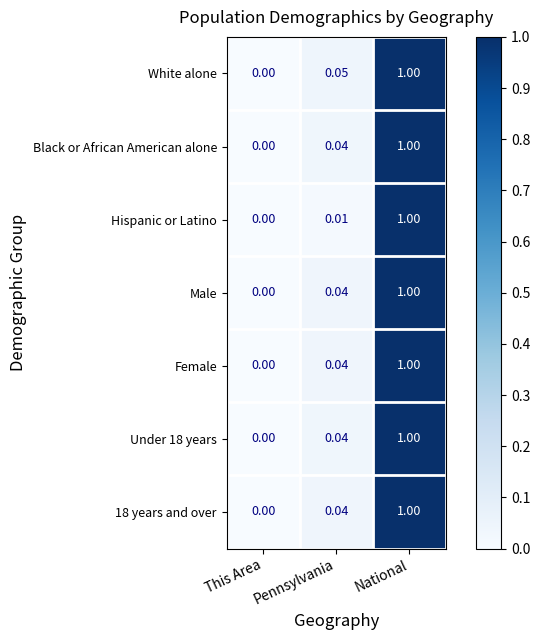

Which series changed the most between Pennsylvania and National?

Hispanic or Latino